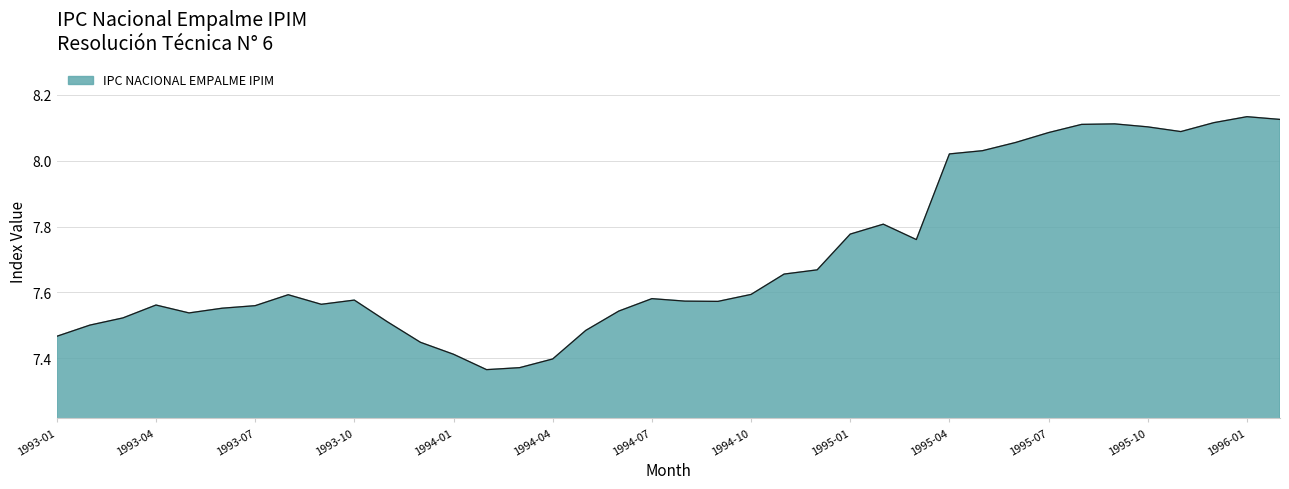

True or false: the data has more than 1 interior local peaks.

True